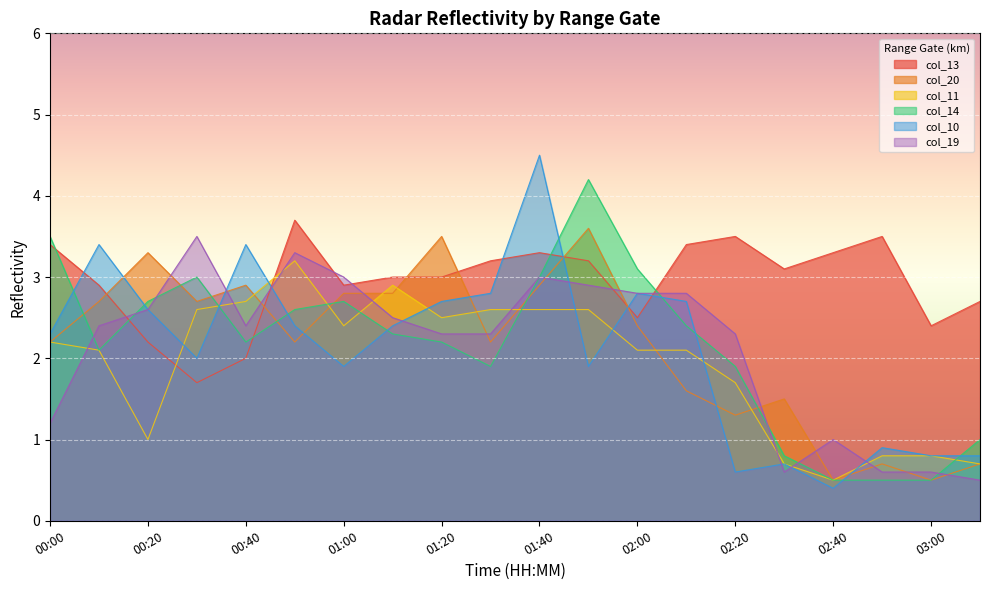

What is the difference between the maximum and minimum values in the col_19 series?

3.0